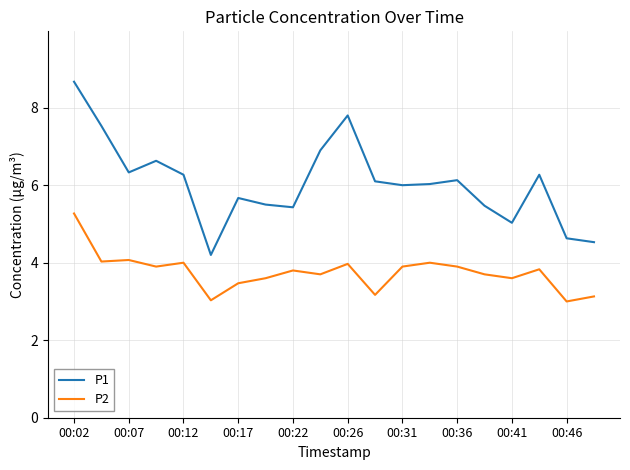

True or false: P2 and P1 intersect in this chart.

False